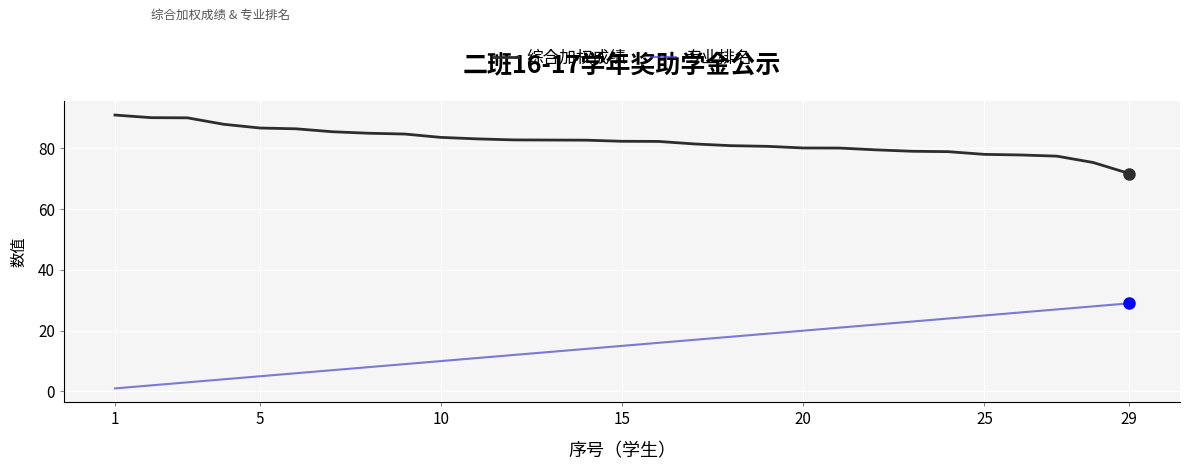

Rank the series by their maximum value, from lowest to highest.

专业排名, 综合加权成绩